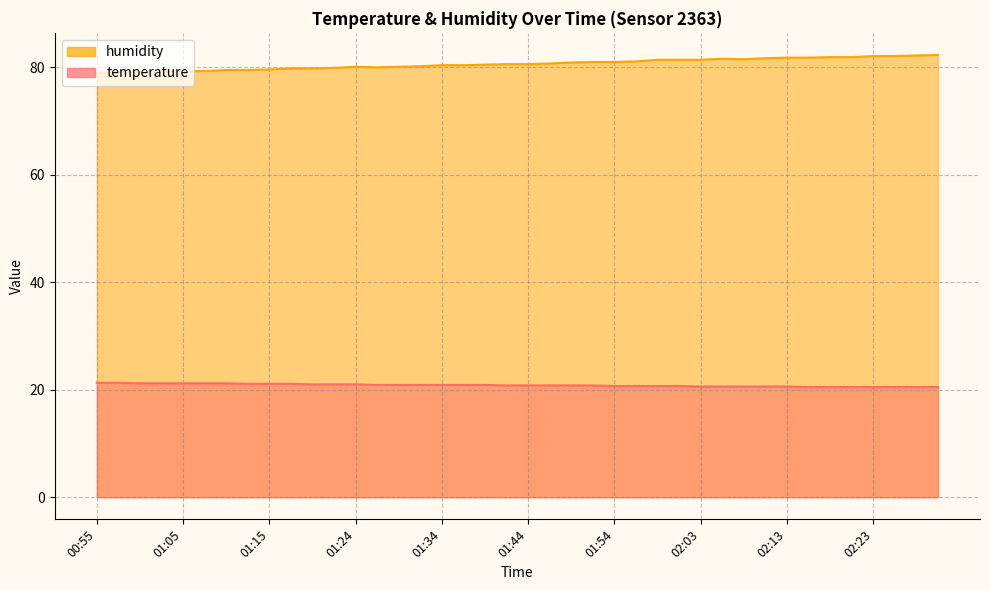

List the labels in order of humidity value, smallest first.

00:55, 01:00, 00:58, 01:02, 01:05, 01:07, 01:10, 01:12, 01:15, 01:17, 01:20, 01:22, 01:27, 01:24, 01:29, 01:32, 01:34, 01:37, 01:39, 01:41, 01:44, 01:46, 01:49, 01:51, 01:54, 01:56, 01:59, 02:01, 02:03, 02:08, 02:06, 02:11, 02:13, 02:16, 02:18, 02:21, 02:23, 02:25, 02:28, 02:30